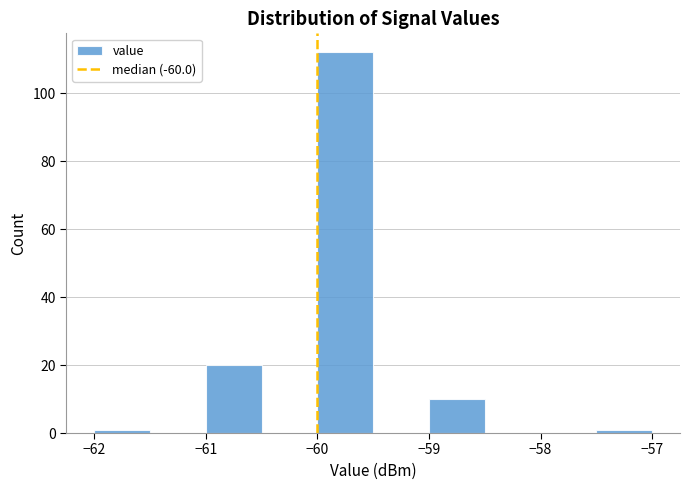

Reading left to right, transcribe this chart: for each bar, give the range it covers on the x-axis and its height. The values are not printed on the chart, so give them approximately, as read against the axis.

-62.0 to -61.5: under 2
-61.5 to -61.0: 0
-61.0 to -60.5: 20
-60.5 to -60.0: 0
-60.0 to -59.5: 112
-59.5 to -59.0: 0
-59.0 to -58.5: 10
-58.5 to -58.0: 0
-58.0 to -57.5: 0
-57.5 to -57.0: under 2